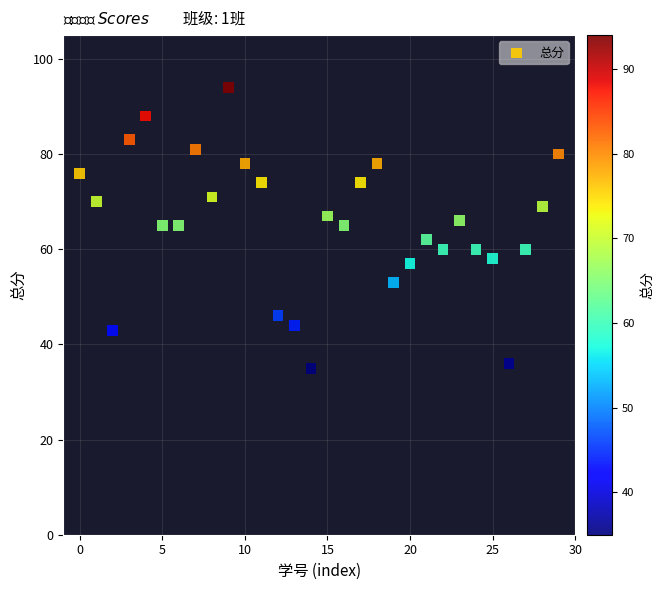

What is the range of Y values (max minus min)?

59